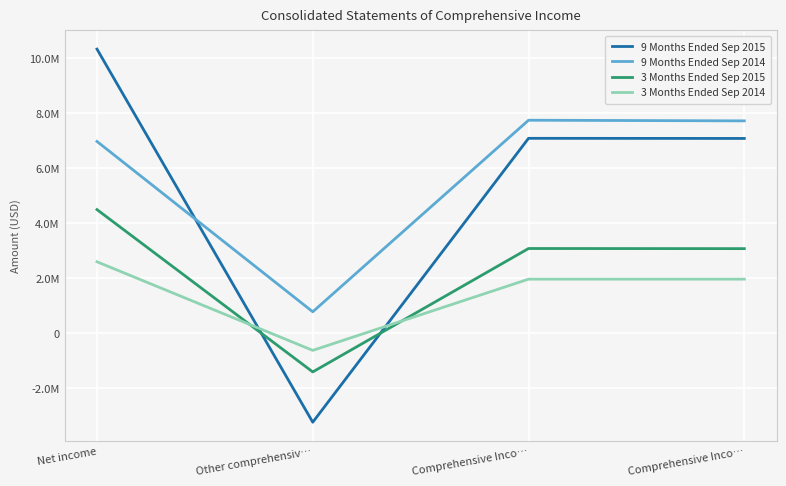

At which label does 9 Months Ended Sep 2014 first exceed 7727698?

Comprehensive Inco…